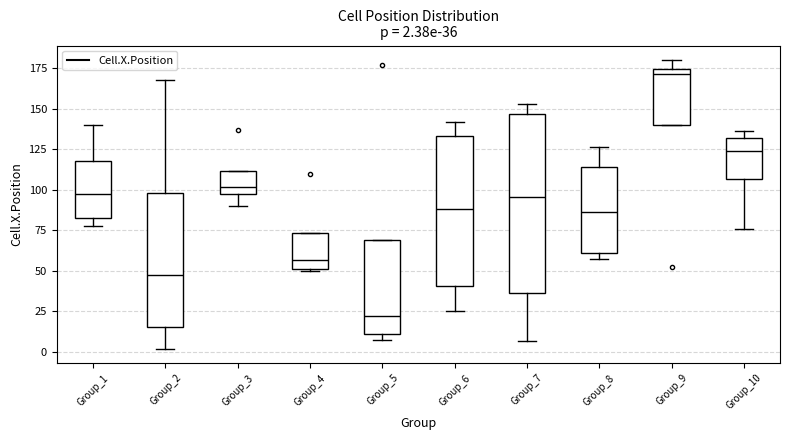

Which box is the tallest, from its lower edge to its upper edge?

Group_7